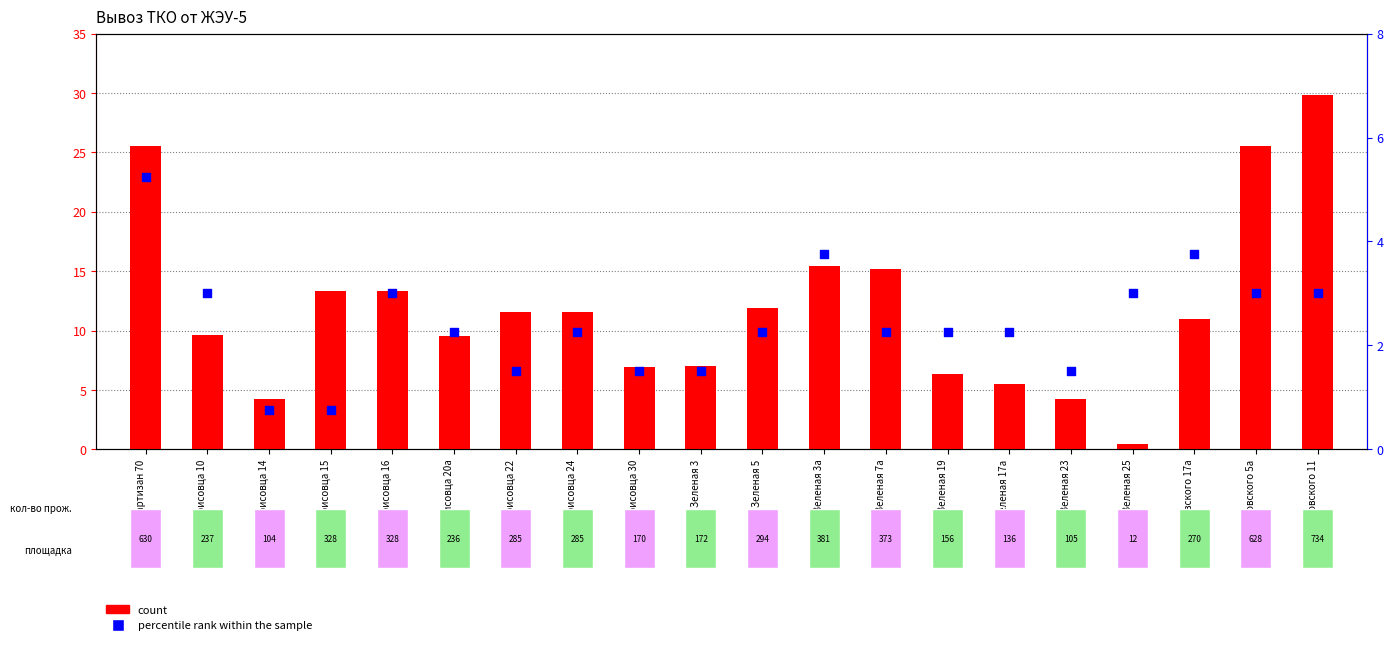

What is the total value across all series at Зеленая 3а?

19.2